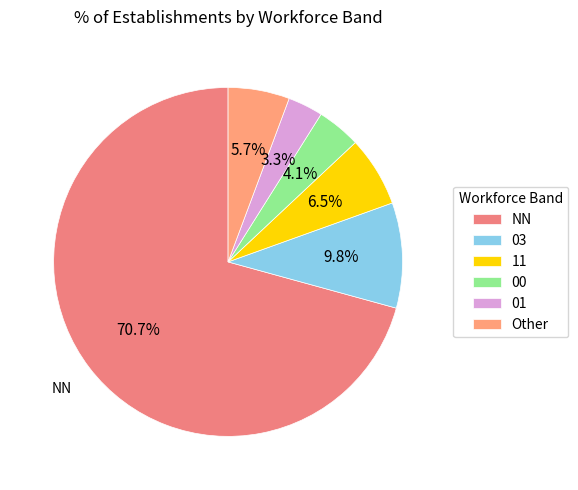

How many segments does this pie chart have?

6